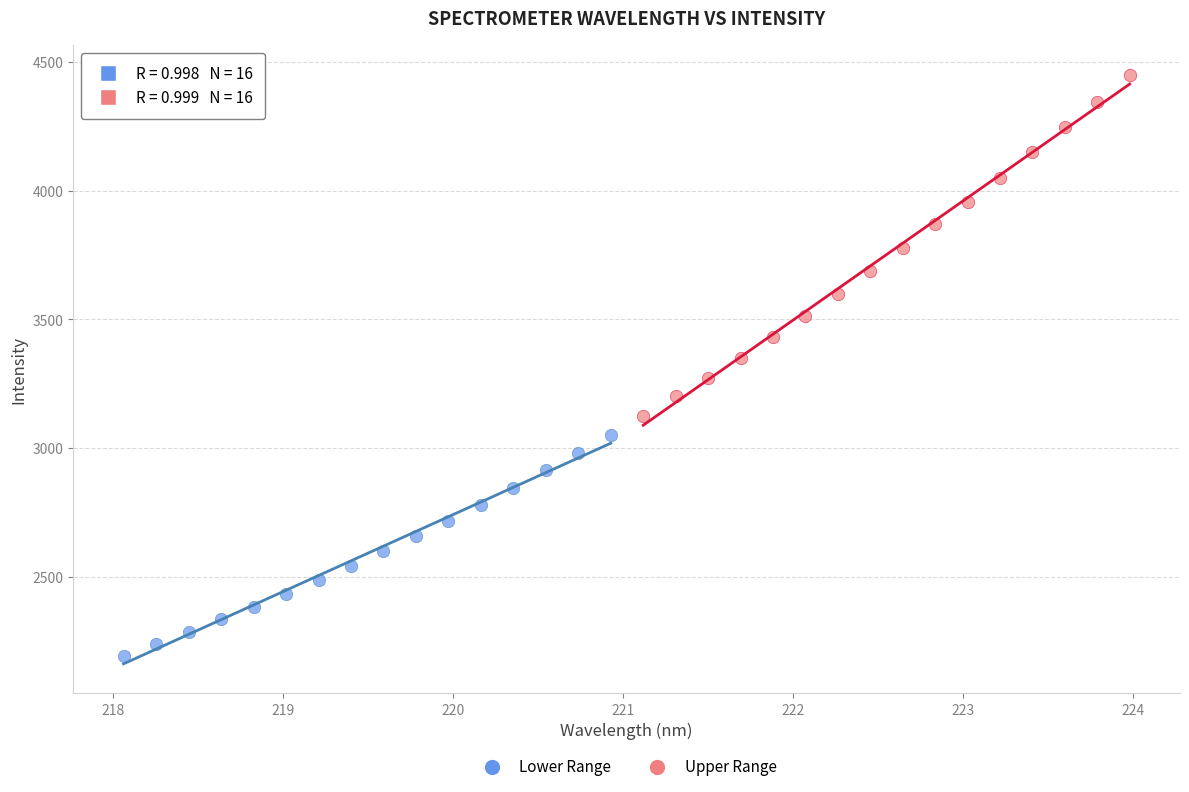

Which series contains the highest Y value?

Upper Range